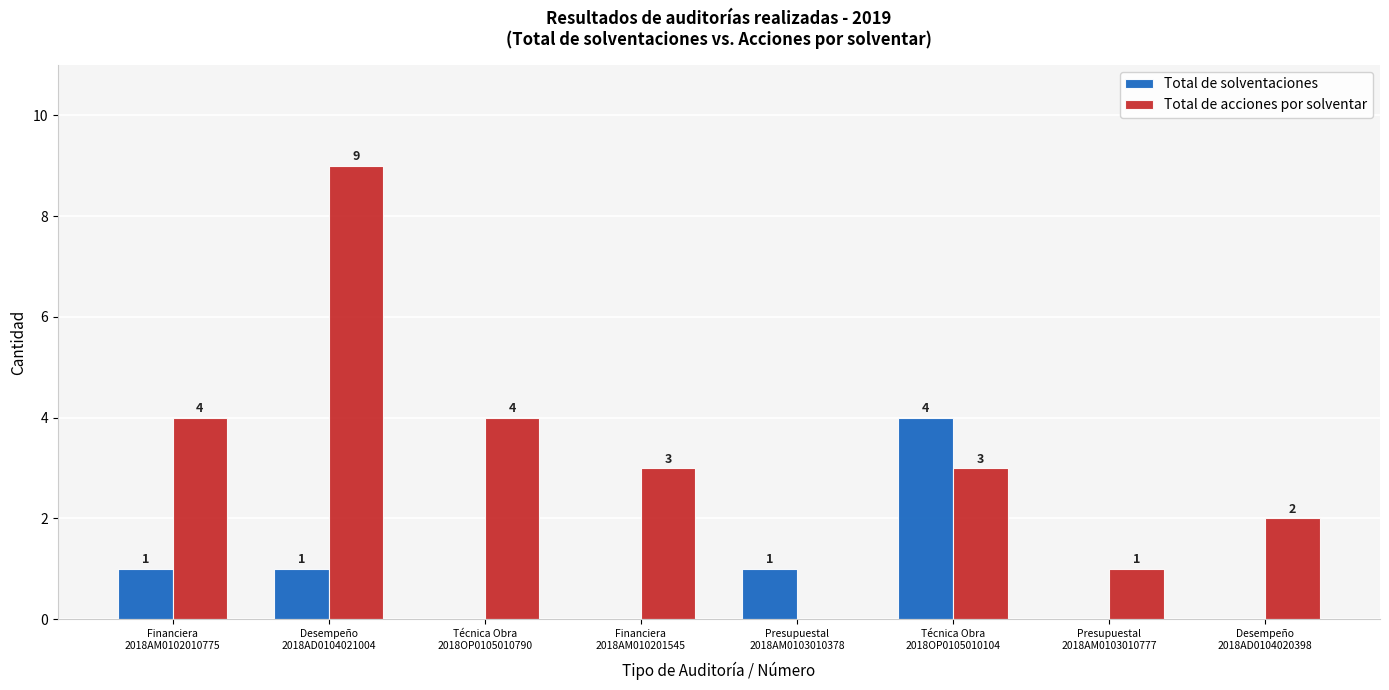

What is the average value of the Total de acciones por solventar series?

3